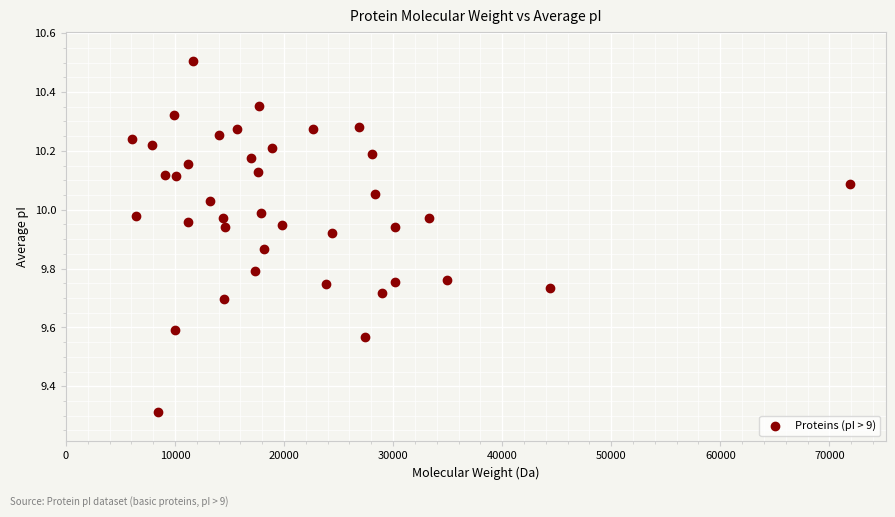

What is the range of X values (max minus min)?

65853.8